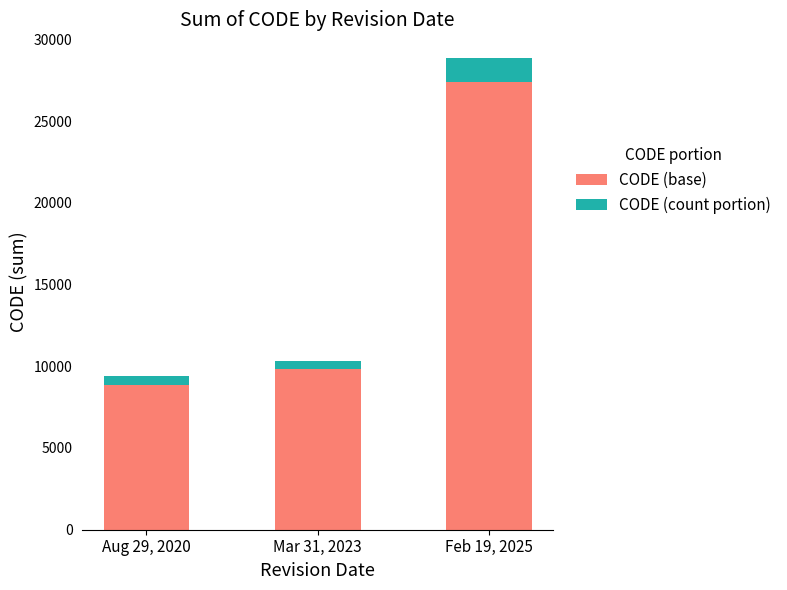

What is the sum of all CODE (base) values?

46064